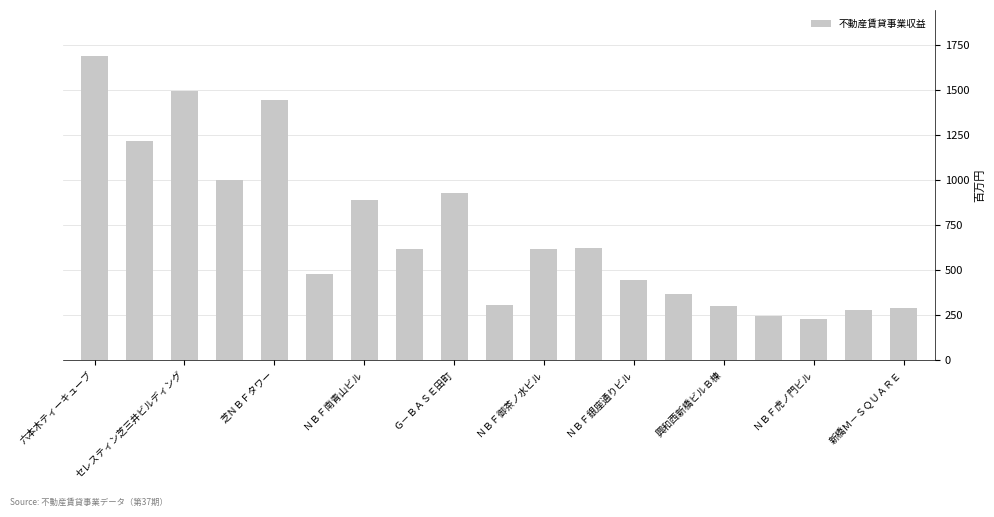

What is the average value?

706